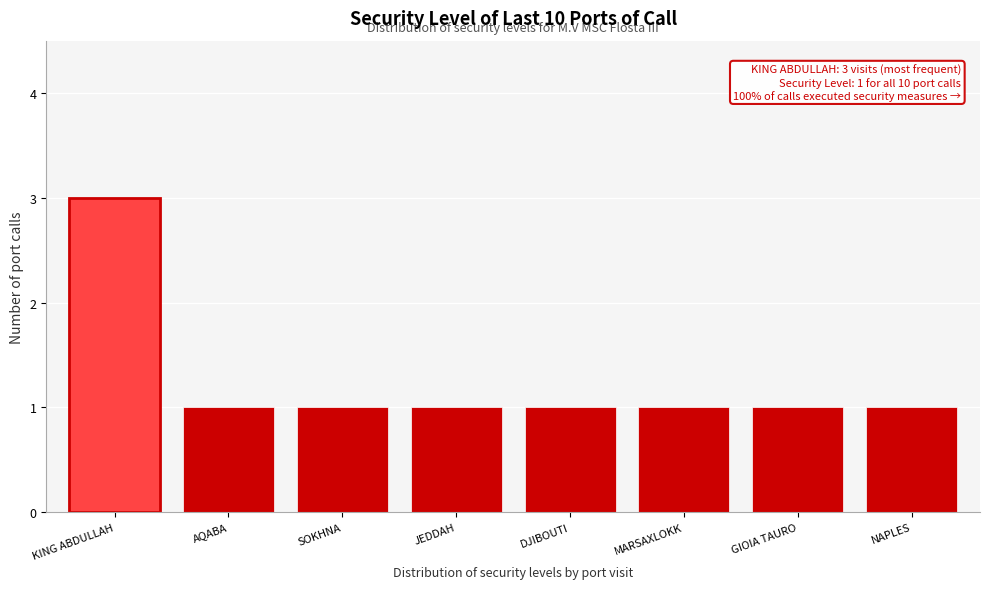

Reading left to right, list all the values displayed in this chart.

KING ABDULLAH=3	AQABA=1	SOKHNA=1	JEDDAH=1	DJIBOUTI=1	MARSAXLOKK=1	GIOIA TAURO=1	NAPLES=1